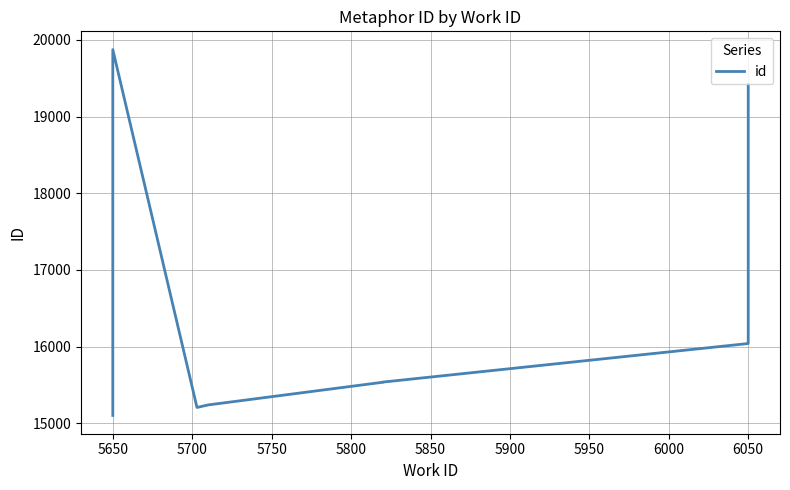

True or false: the data has more than 2 interior local peaks.

False